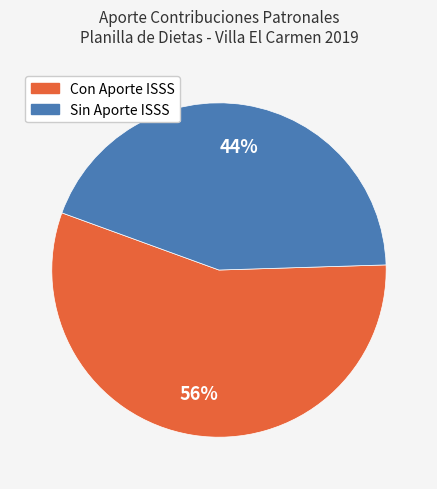

To the nearest percent, what is the difference between the largest and smallest slice percentages?

12%